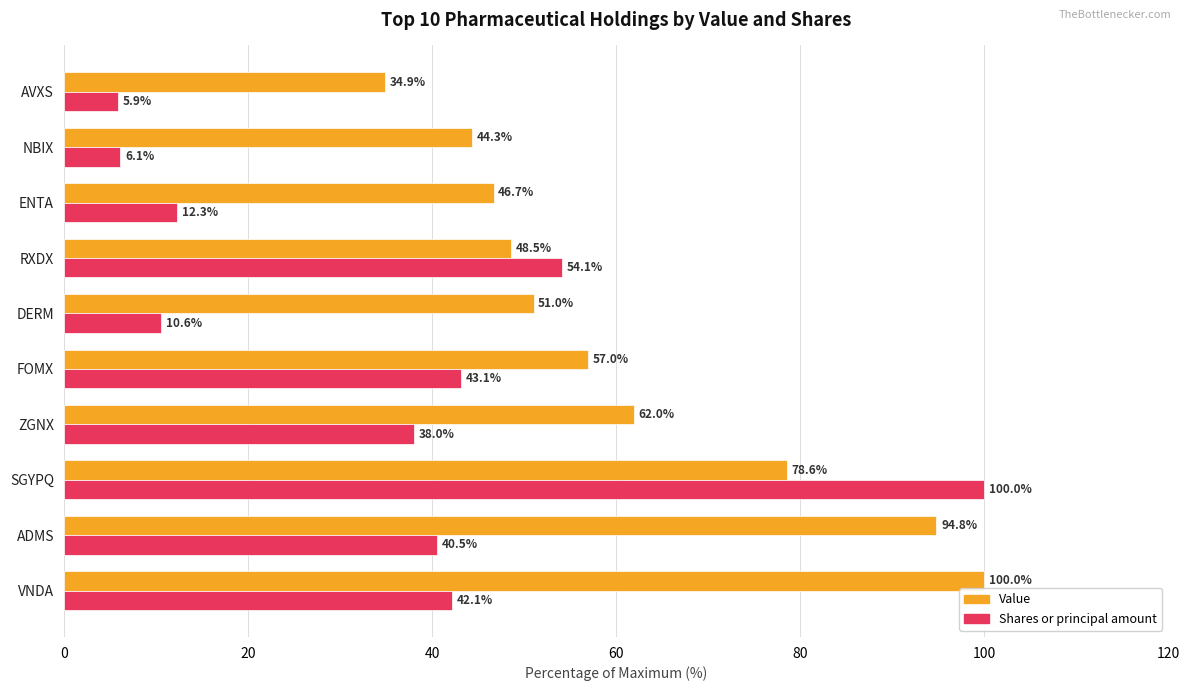

The Value series shows 62.0 at ZGNX. True or false?

True